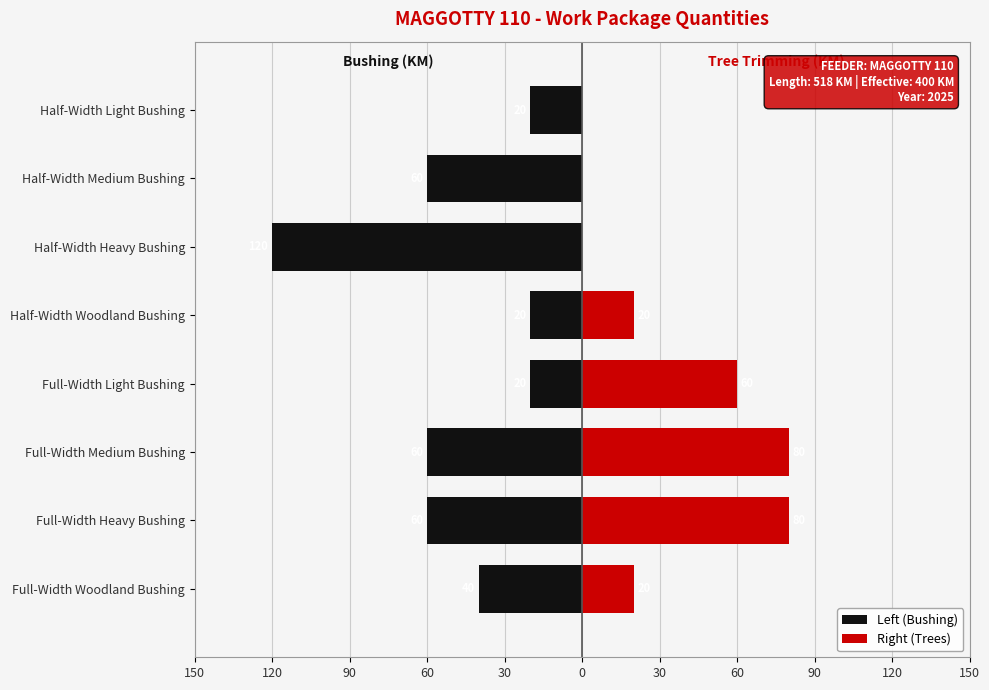

Rank the series by their average value, from highest to lowest.

Right (Trees), Left (Bushing)